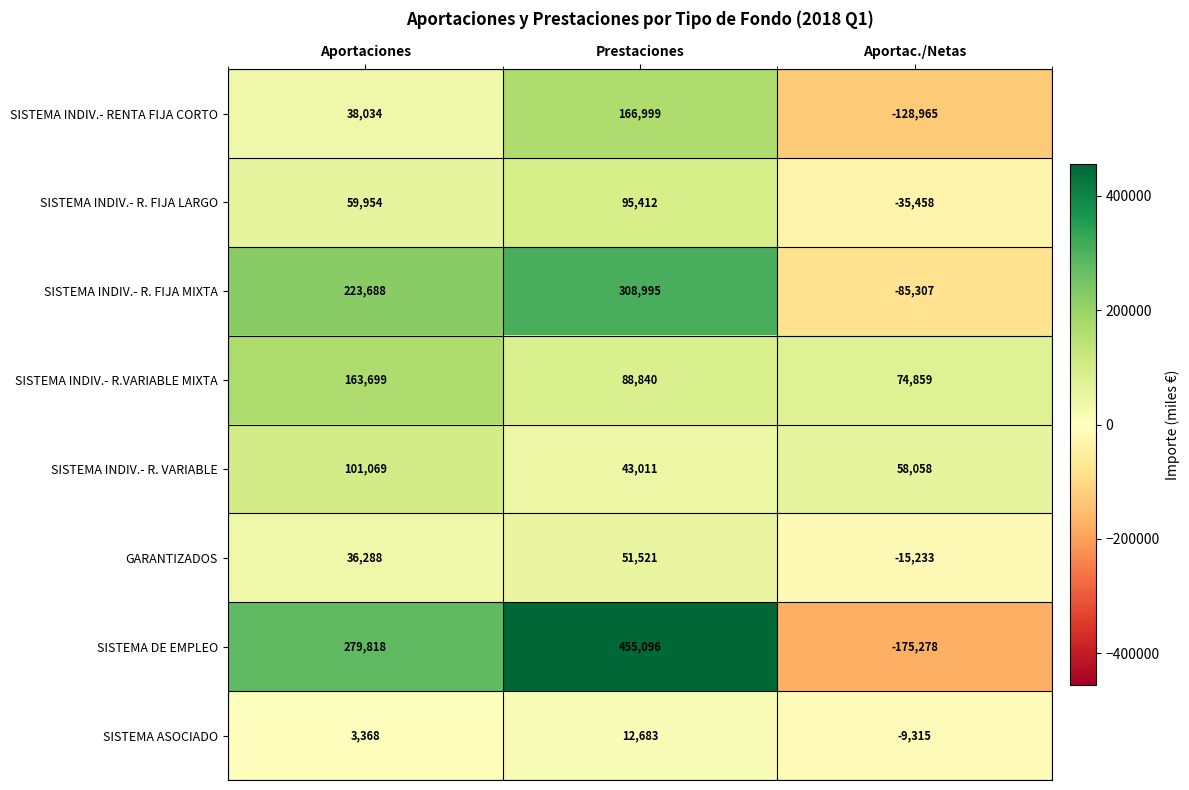

Is it true that SISTEMA INDIV.- RENTA FIJA CORTO equals 297243 at Prestaciones?

False